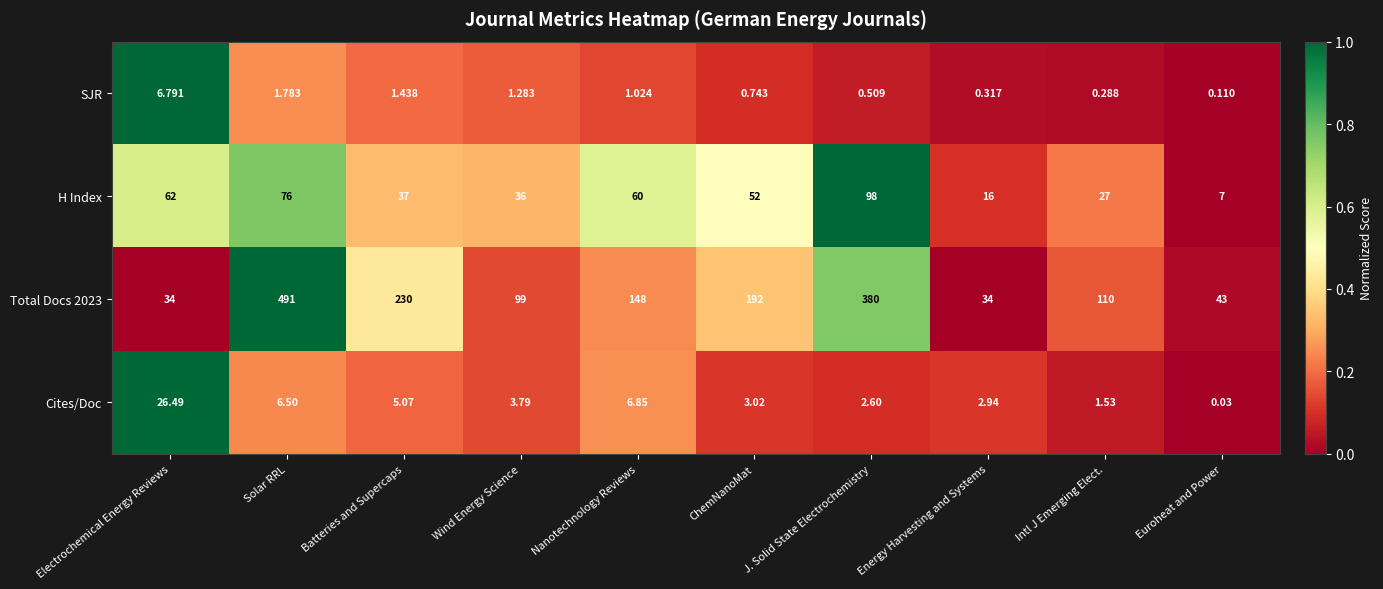

Is the value of SJR at Energy Harvesting and Systems greater than the value of H Index at Wind Energy Science?

No